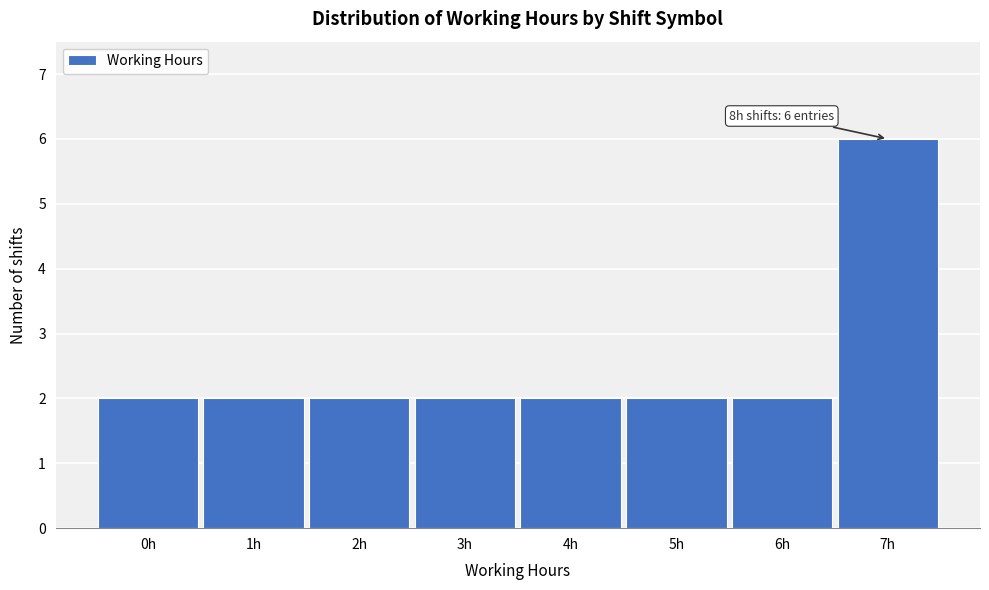

Reading left to right, what are all the values shown in this chart?

0h=2	1h=2	2h=2	3h=2	4h=2	5h=2	6h=2	7h=6